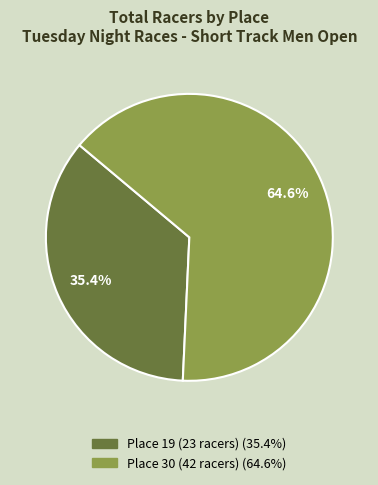

What percentage is the Place 30 (42 racers) slice, to the nearest percent?

65%